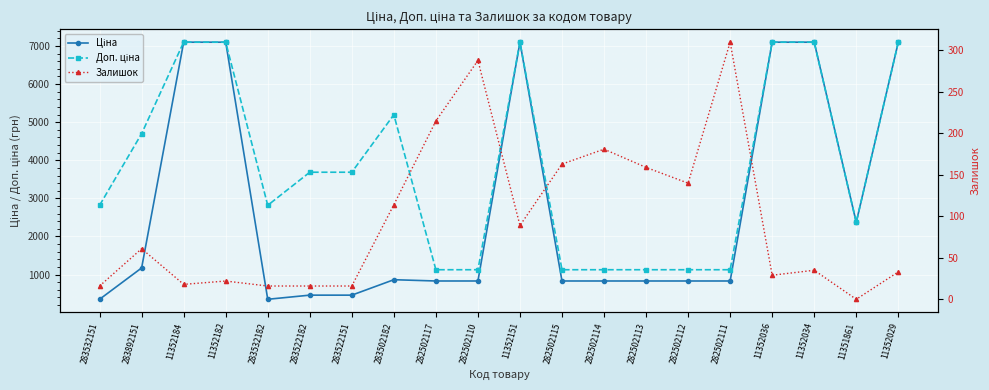

Which category has the highest value in the Залишок series?

282502111